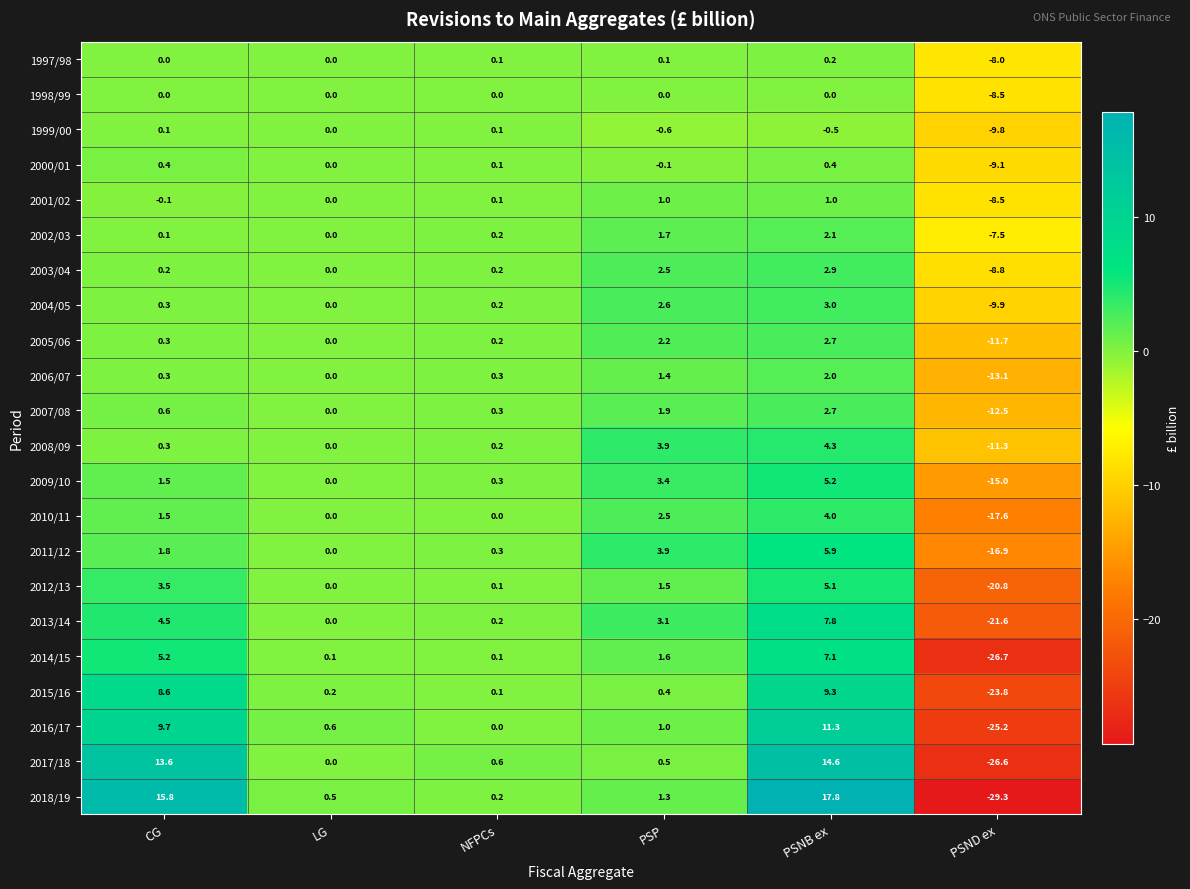

What is the sum of the 2002/03 values at PSND ex and PSP?

-5.8